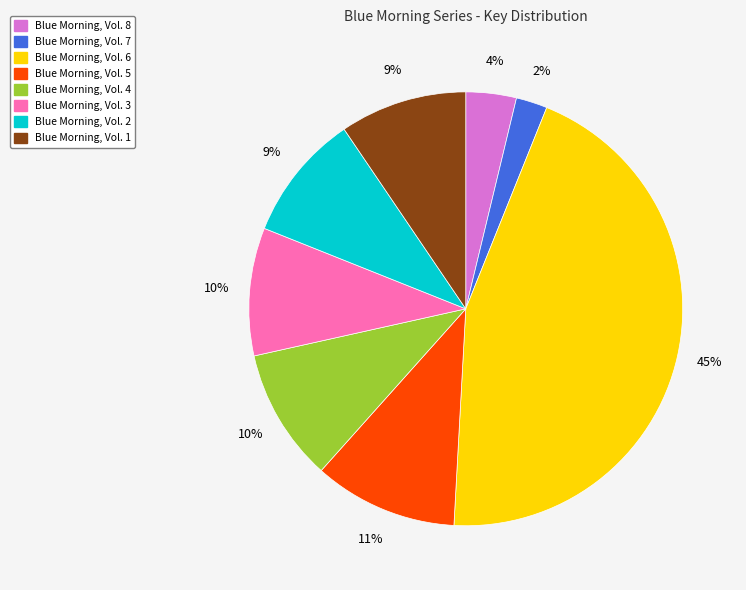

Which category has the biggest portion of the pie?

Blue Morning, Vol. 6